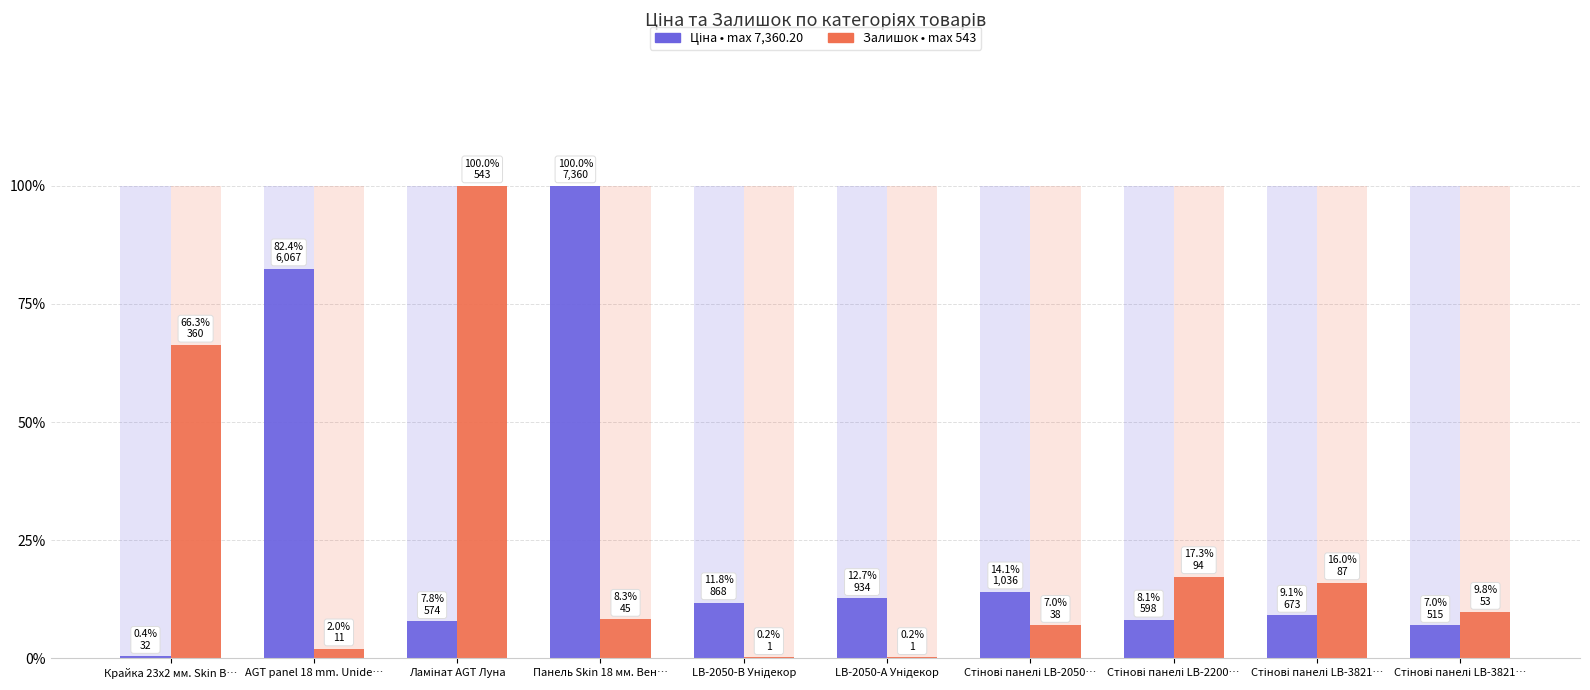

What is the value of the Ціна bar at the 6th from the left?

12.7